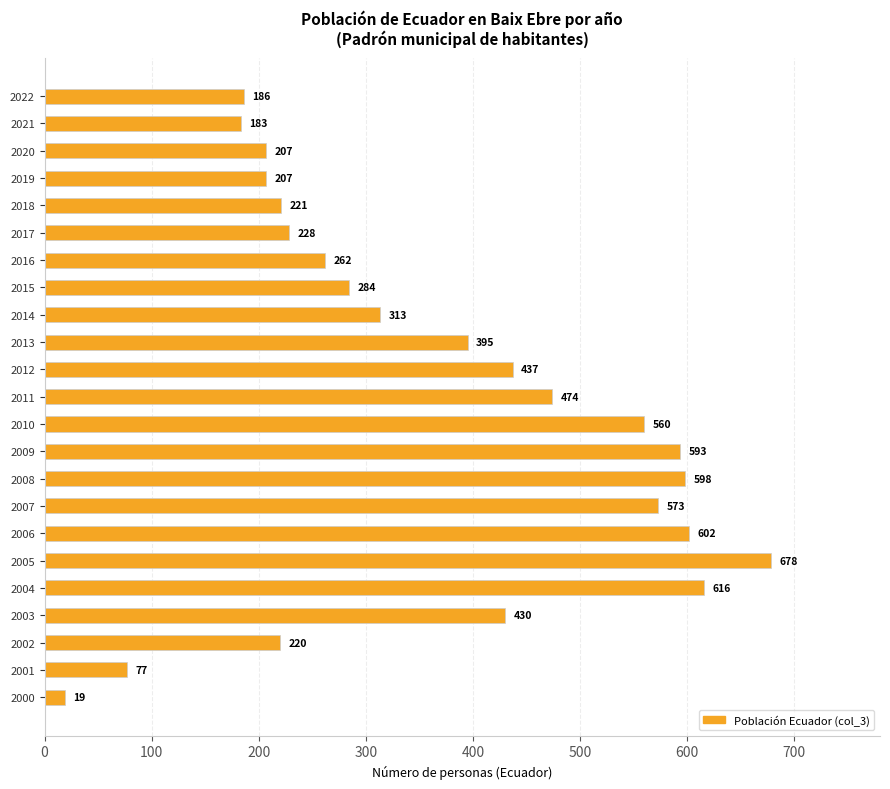

What is the change in value from 2005 to 2000?

-659